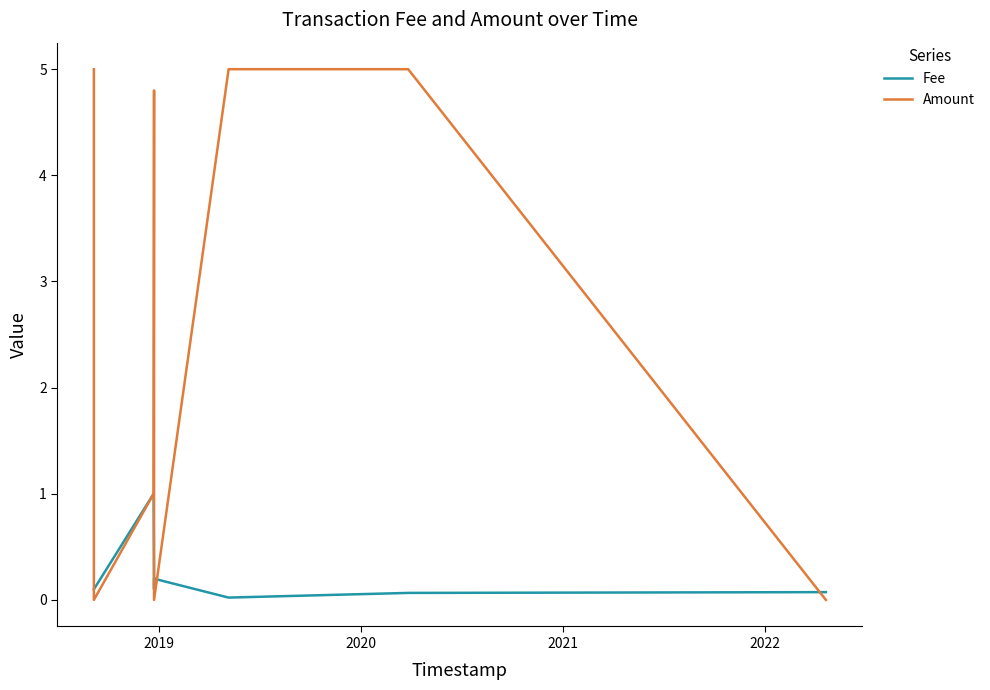

Which series has the widest spread of values?

Amount